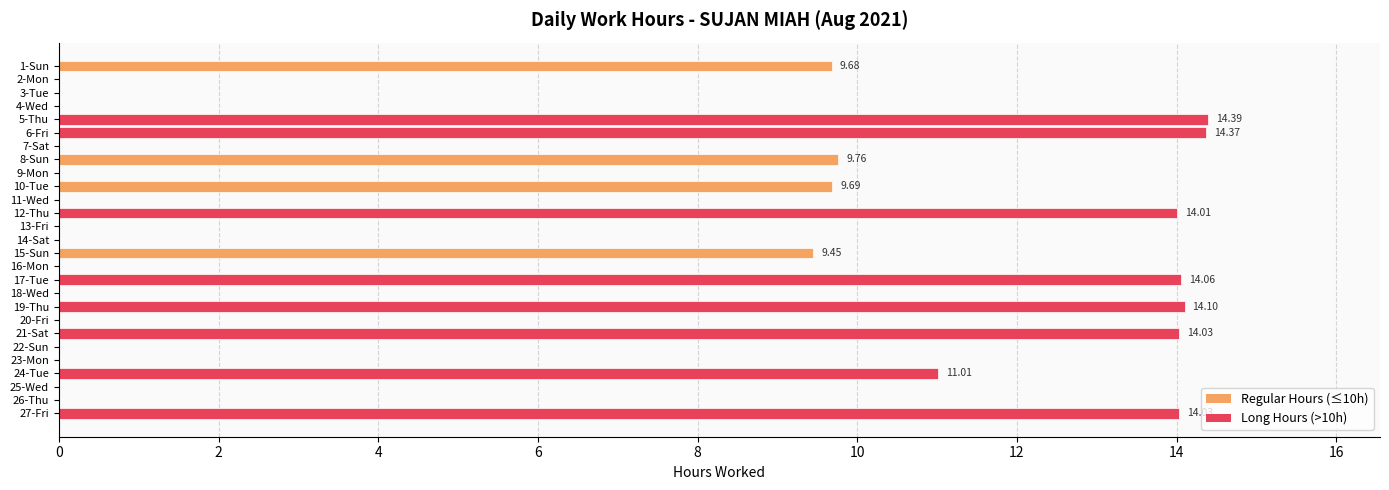

What is the sum of the values at 24-Tue and 18-Wed?

11.0